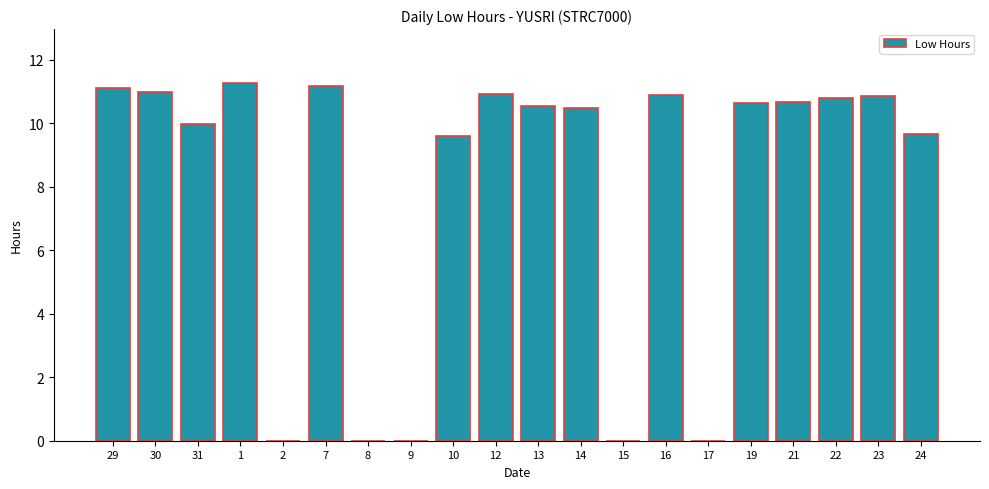

Are the bars grouped side by side (vs. stacked)?

No